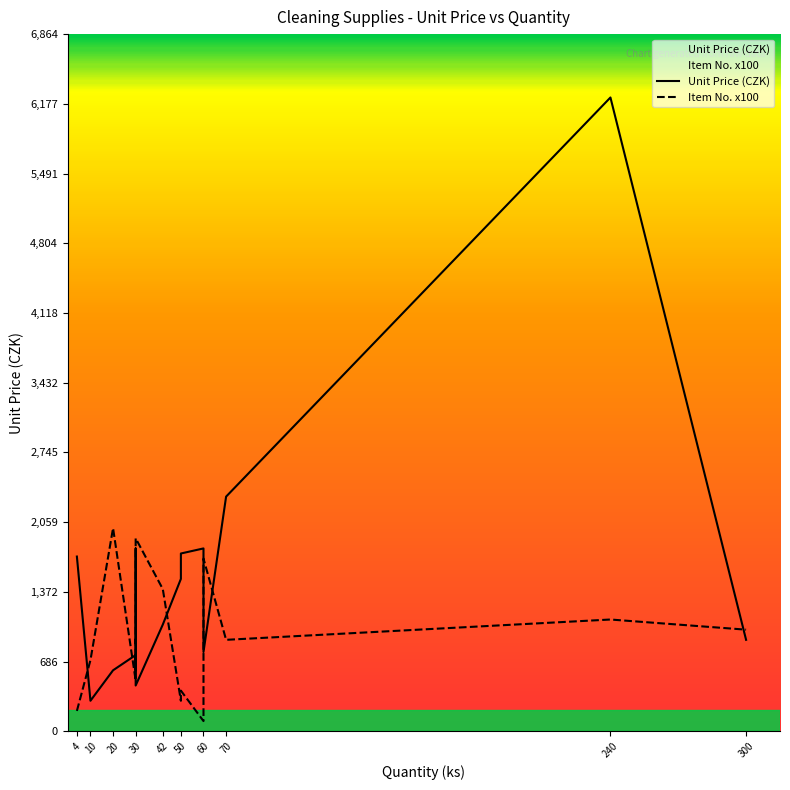

Is it true that Unit Price (CZK) equals 587 at 30?

False